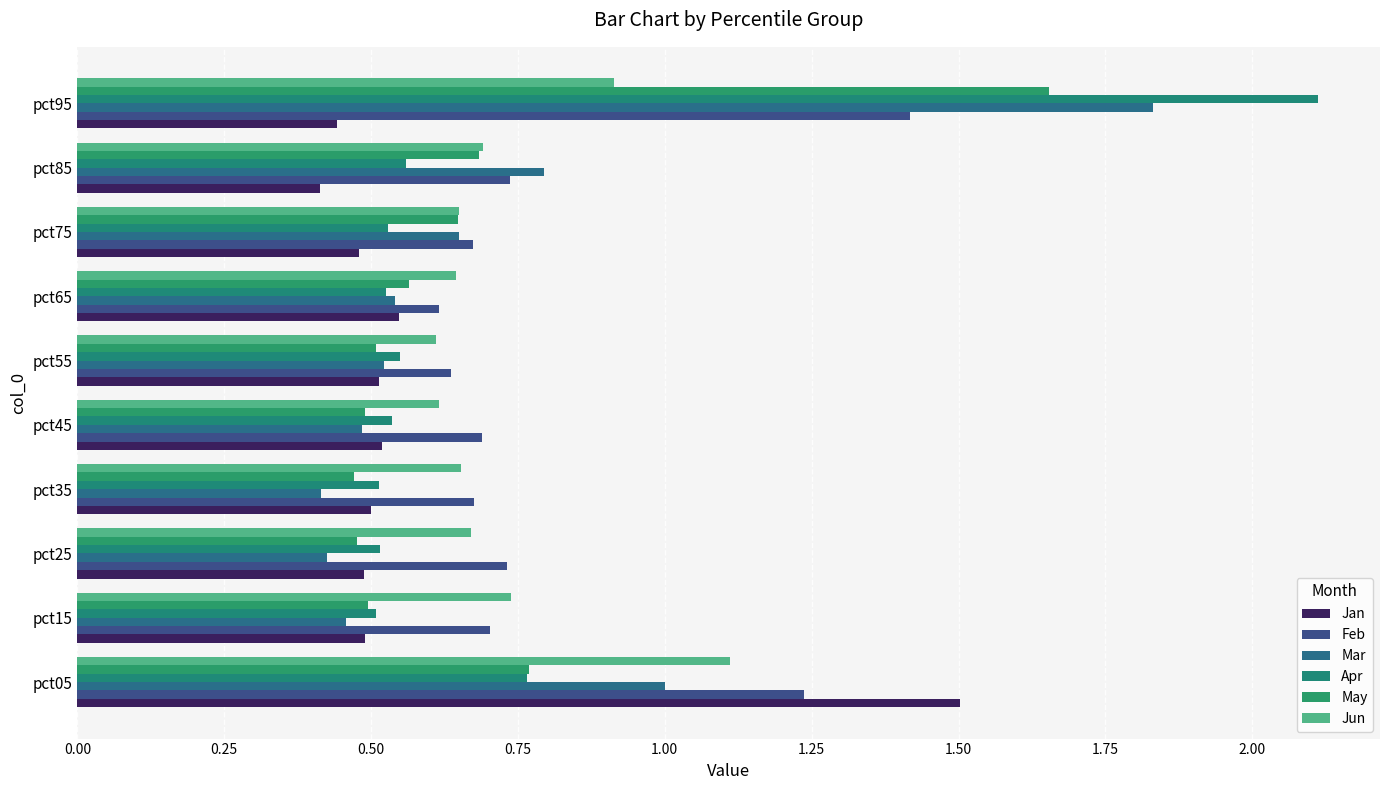

How many distinct data groups are displayed?

6